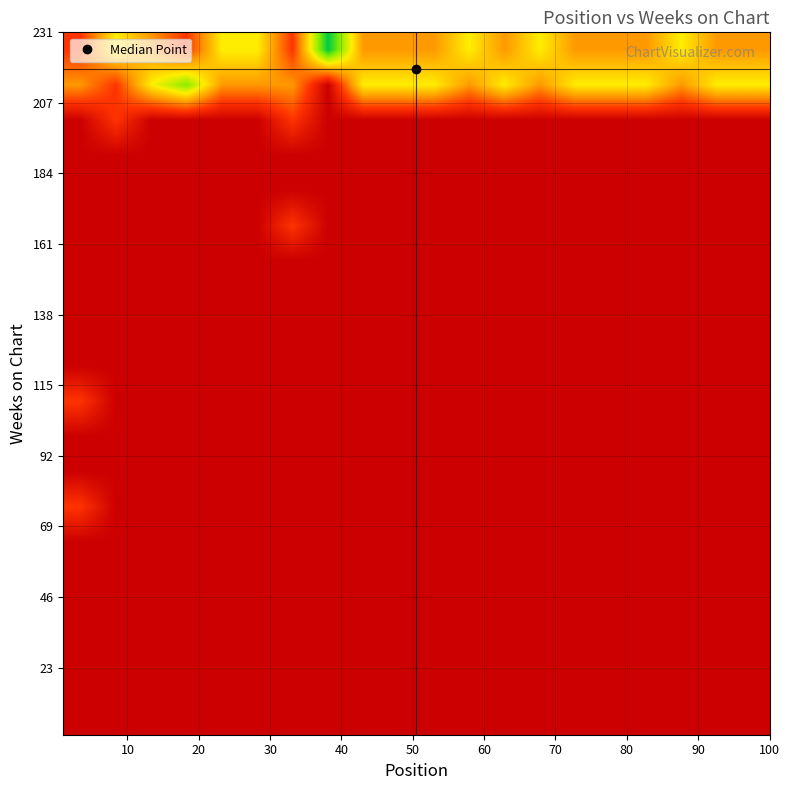

How many distinct data groups are displayed?

20